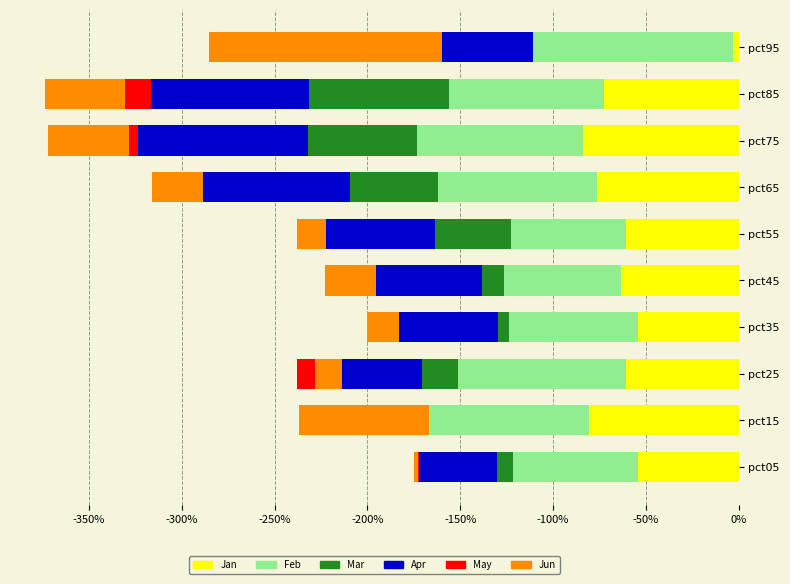

What is the difference between the maximum and second lowest values in the Feb series?

0.3